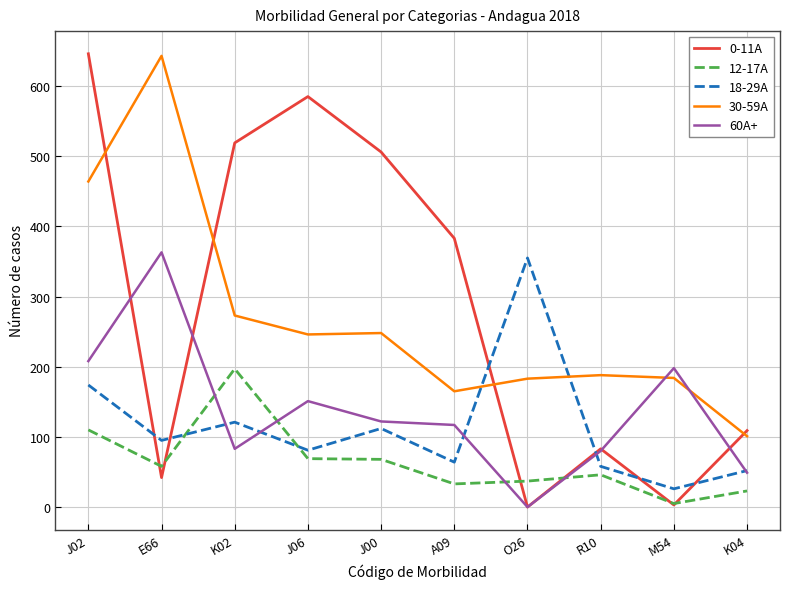

Which category has the highest value in the 60A+ series?

E66